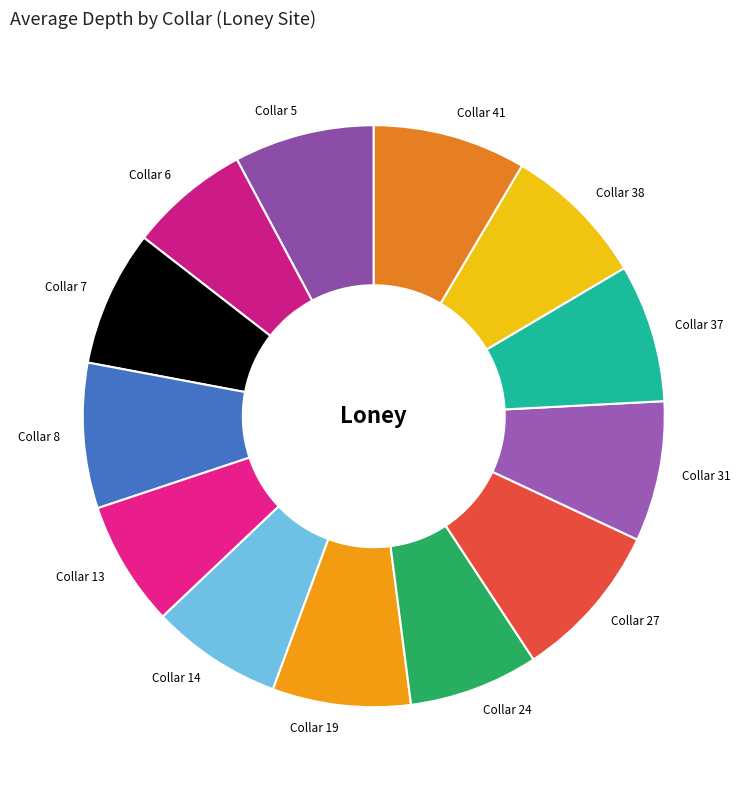

What is the ratio of the value at Collar 24 to the value at Collar 27?

0.8